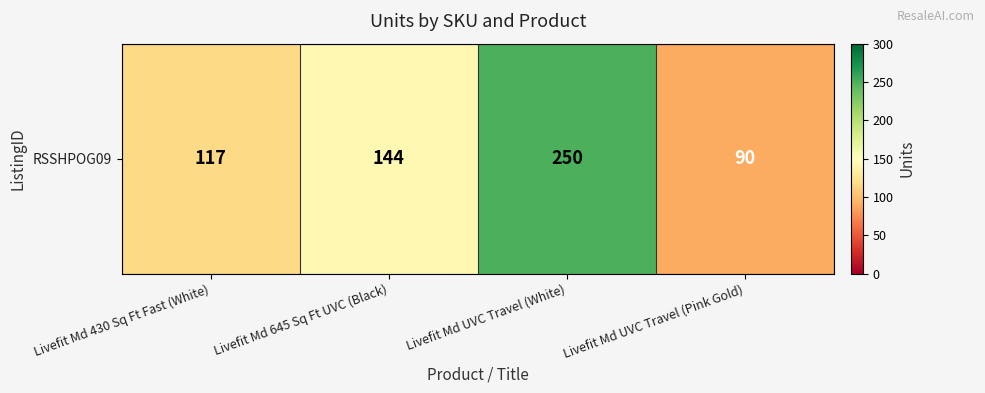

List the labels in order of value, smallest first.

Livefit Md UVC Travel (Pink Gold), Livefit Md 430 Sq Ft Fast (White), Livefit Md 645 Sq Ft UVC (Black), Livefit Md UVC Travel (White)